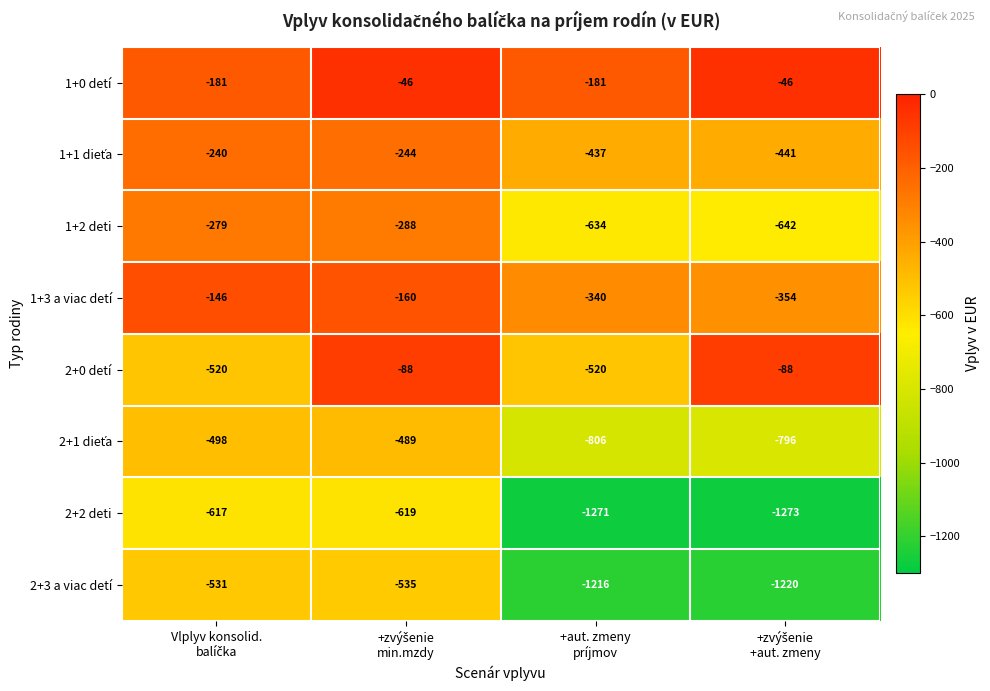

What is the difference between the maximum and minimum values in the 2+3 a viac detí series?

689